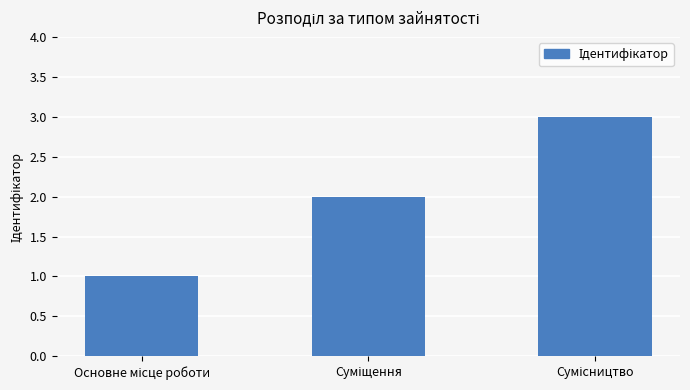

What is the maximum value shown in the chart?

3